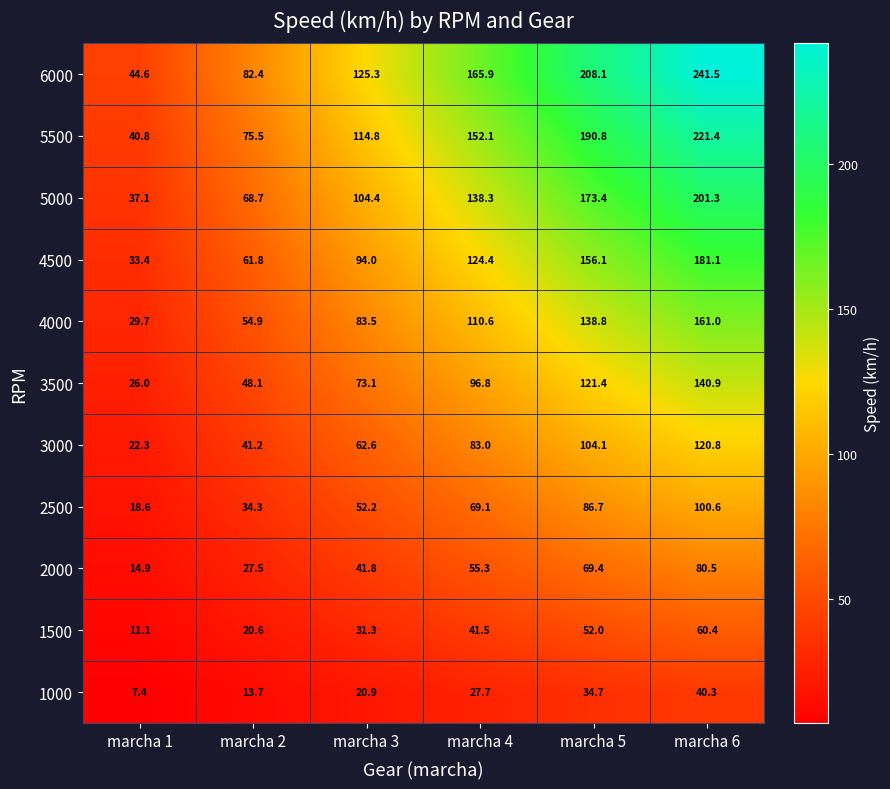

At which category is the sum across all series the highest?

marcha 6